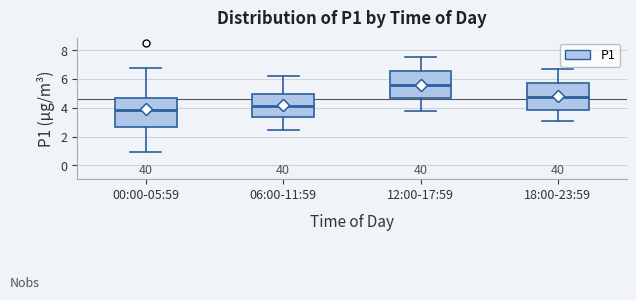

Reading left to right, transcribe this box plot: for each box, give where its median line is, the range the box spans, and where its two whiskers end, as read against the y-axis. The values are not printed on the chart, so give them approximately, as read against the axis.

00:00-05:59: median 3.8, box 2.6 to 4.6, whiskers 1.0 to 6.8
06:00-11:59: median 4.2, box 3.4 to 5.0, whiskers 2.4 to 6.2
12:00-17:59: median 5.6, box 4.6 to 6.6, whiskers 3.8 to 7.6
18:00-23:59: median 4.8, box 3.8 to 5.8, whiskers 3.2 to 6.8